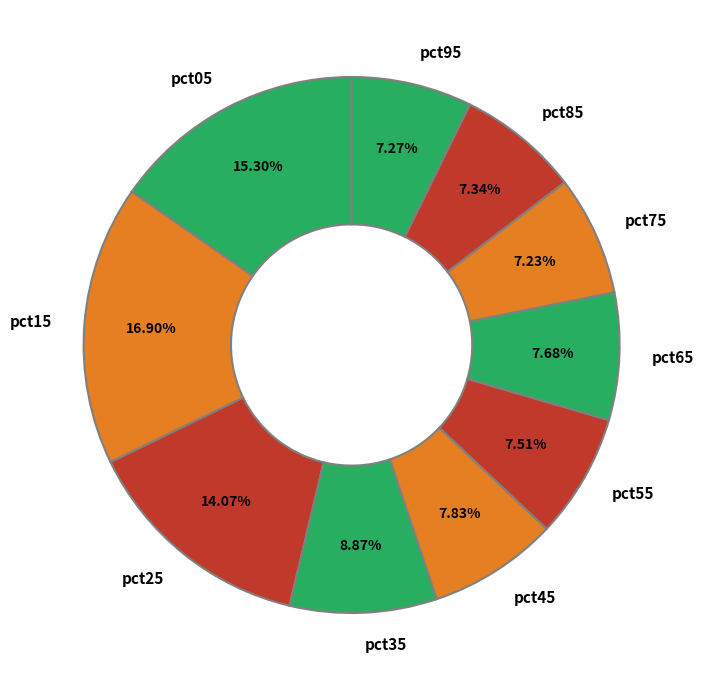

To the nearest percent, what is the average slice percentage?

10%